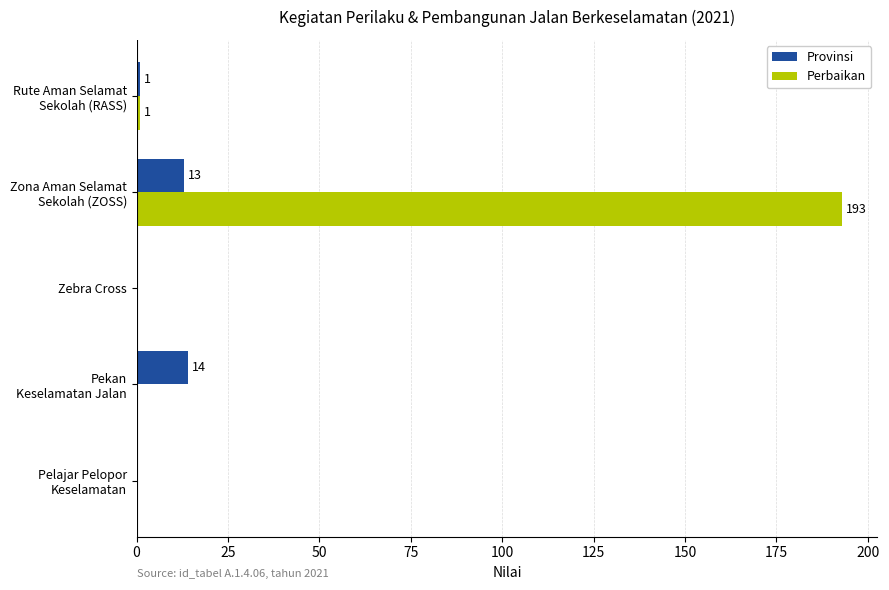

What is the greatest value displayed?

193